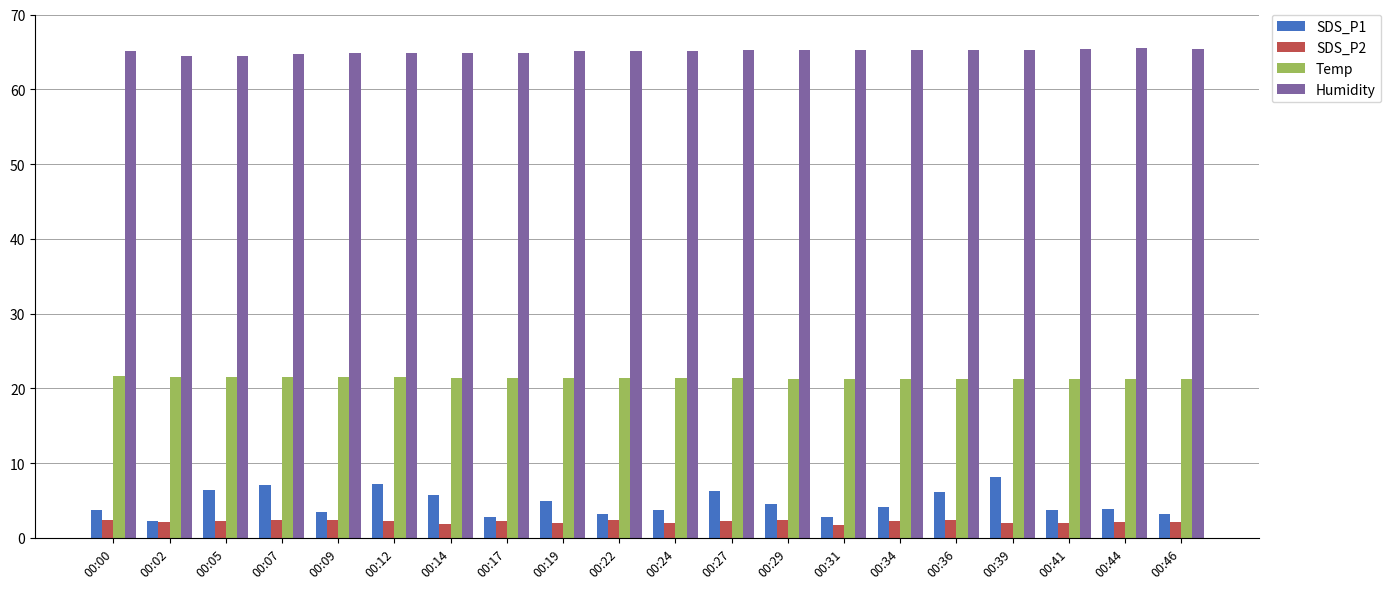

The value of Temp at 00:09 is 21.5. True or false?

True